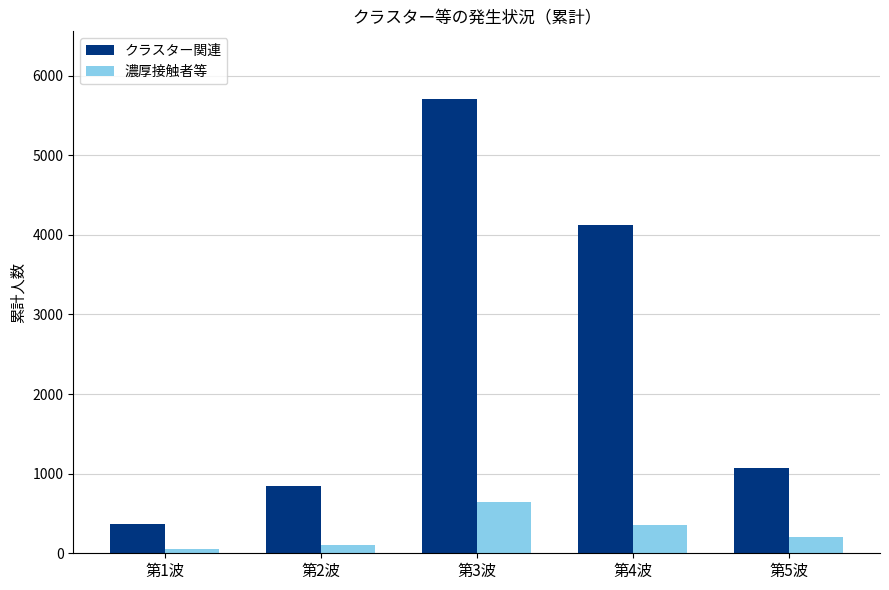

True or false: クラスター関連 has a value of 5701 at 第3波.

True